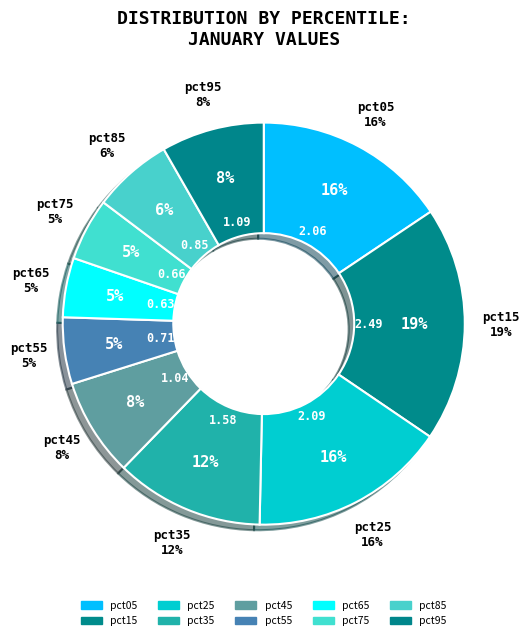

To the nearest percent, what is the combined percentage of pct15 and pct05?

35%